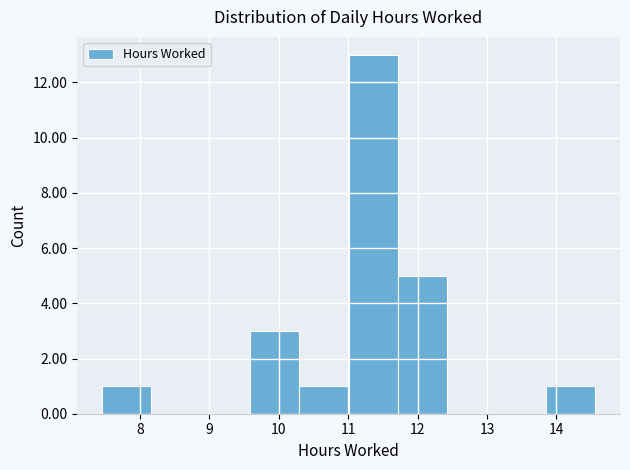

Reading left to right, list every bar in this chart as the range it spans on the x-axis followed by its height. Neither the bar edges nor the heights are printed on the chart, so give them approximately, as read against the axes.

7.5 to 8.2: 1
8.2 to 8.9: 0
8.9 to 9.6: 0
9.6 to 10.3: 3
10.3 to 11.0: 1
11.0 to 11.7: 13
11.7 to 12.4: 5
12.4 to 13.1: 0
13.1 to 13.8: 0
13.8 to 14.6: 1